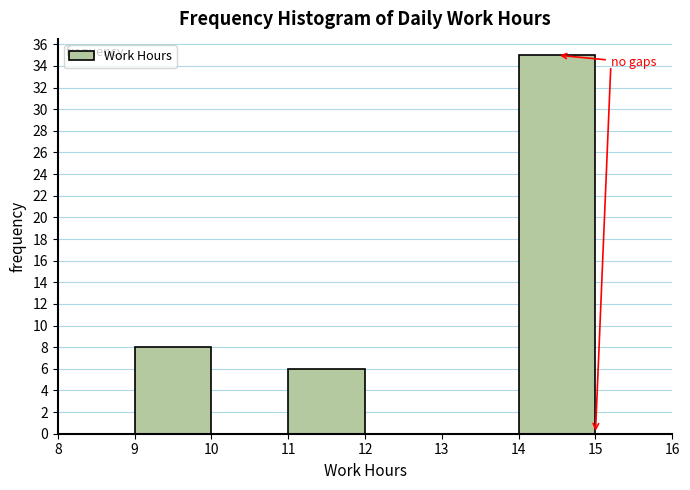

Which range on the x-axis has the tallest bar?

14 to 15